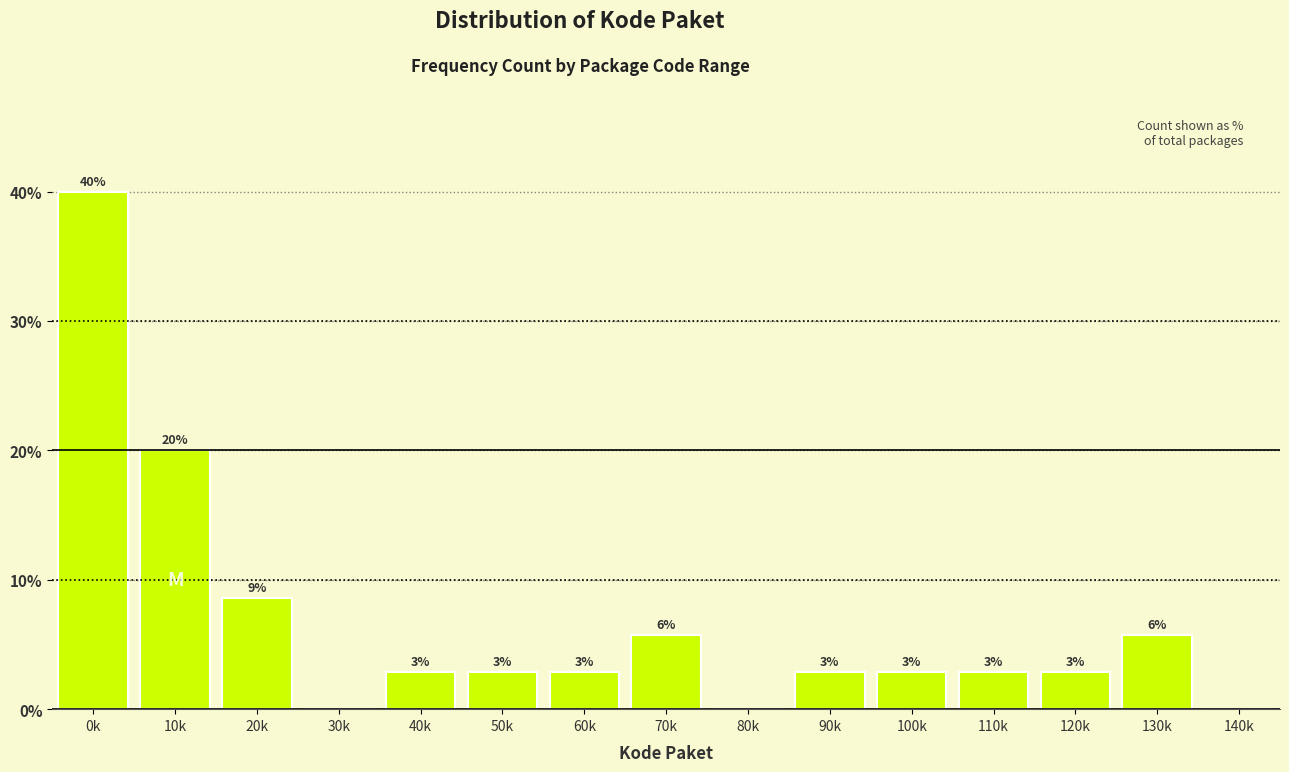

Are the bars horizontal?

No